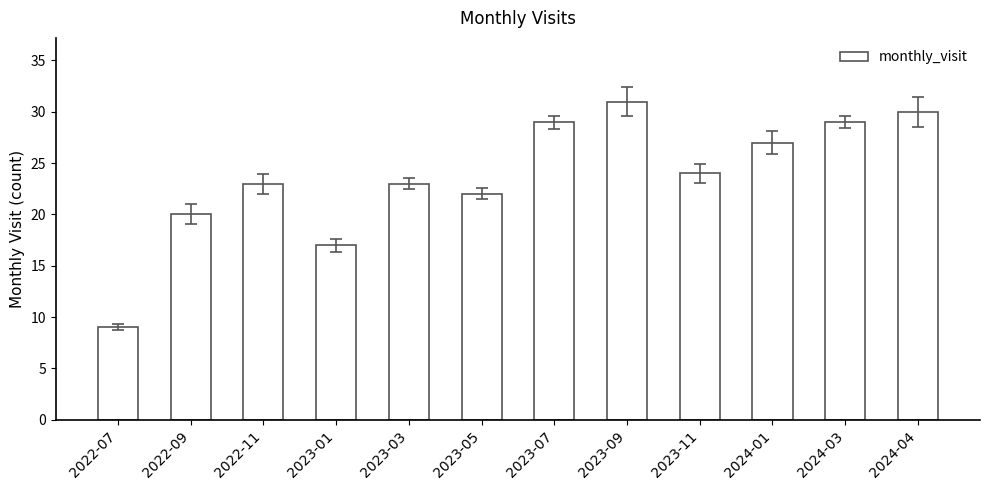

Where is the data nearest to the value 20?

2022-09